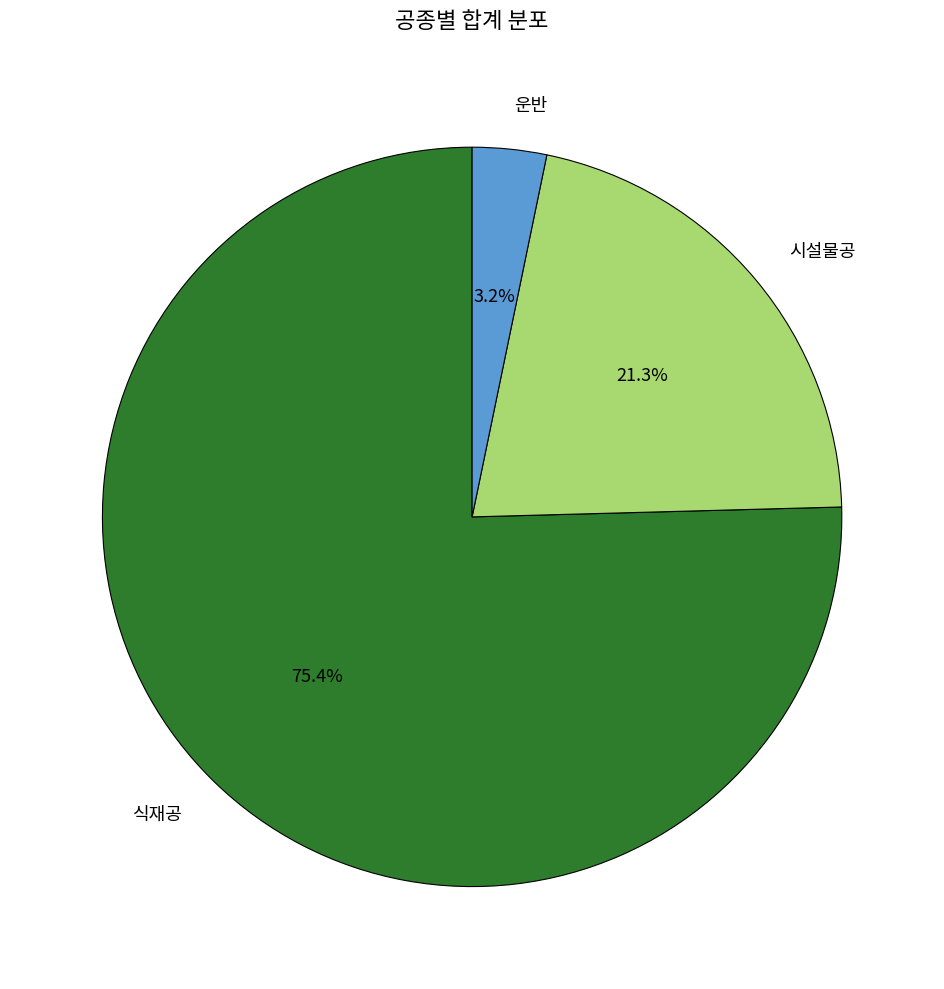

How many segments does this pie chart have?

3